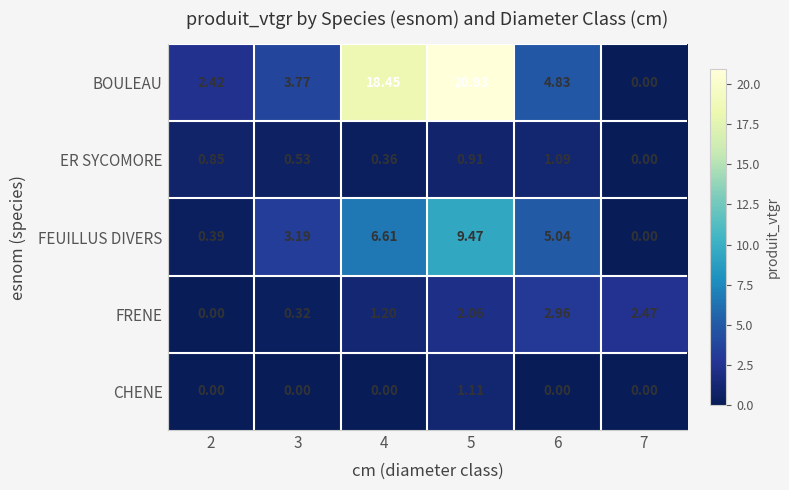

Which series changed the most between 3 and 6?

FRENE